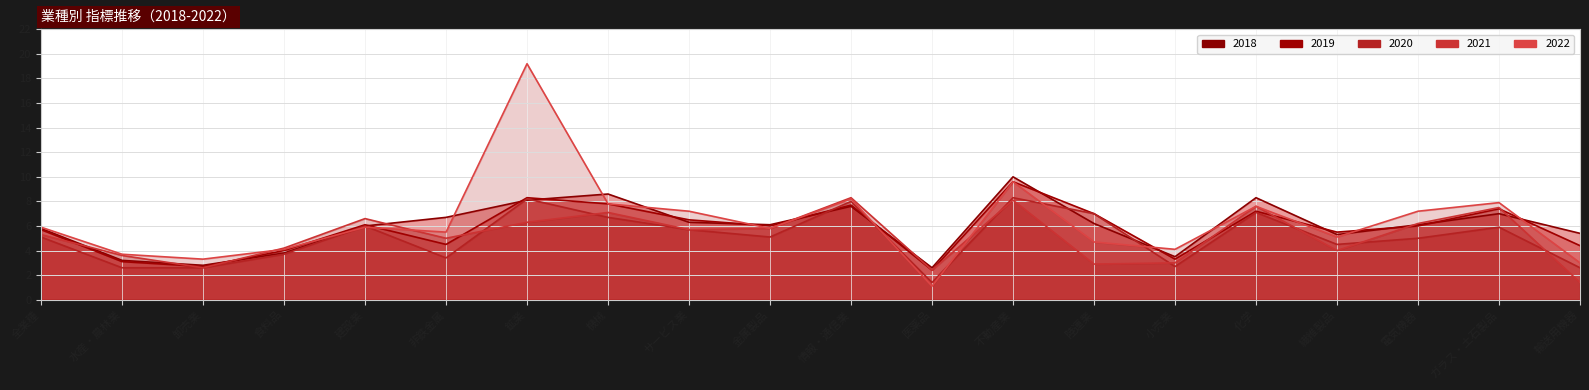

Where is the first local maximum for 2022?

建設業